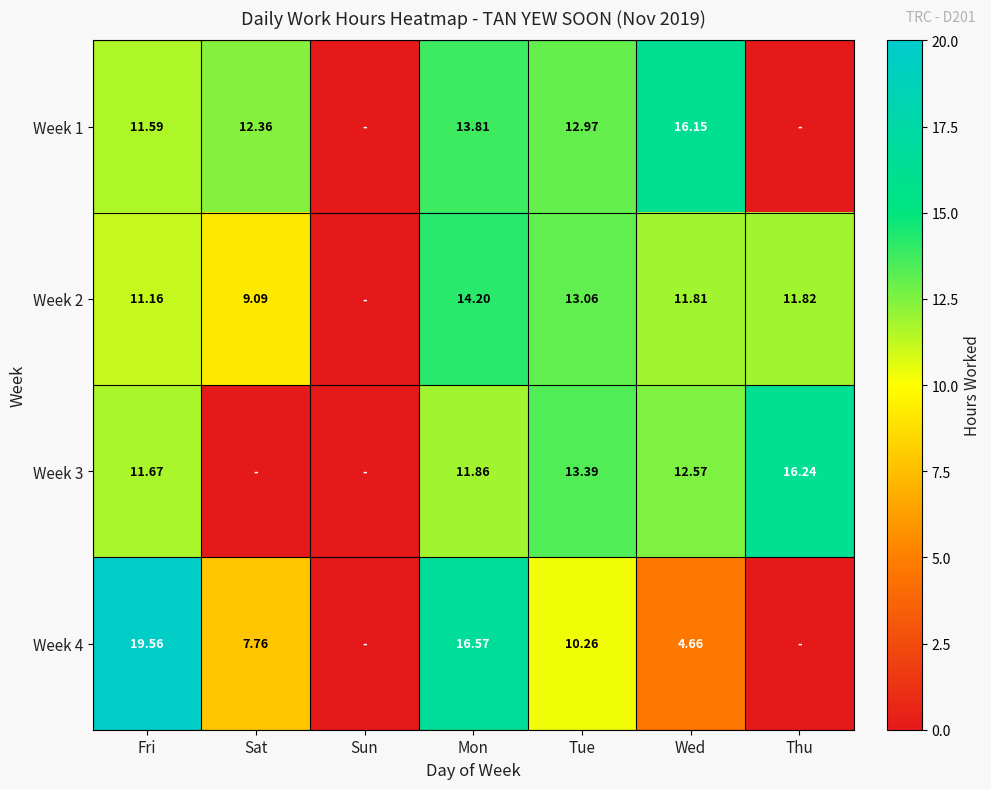

Is the value of Week 2 at Wed greater than the value of Week 1 at Fri?

Yes